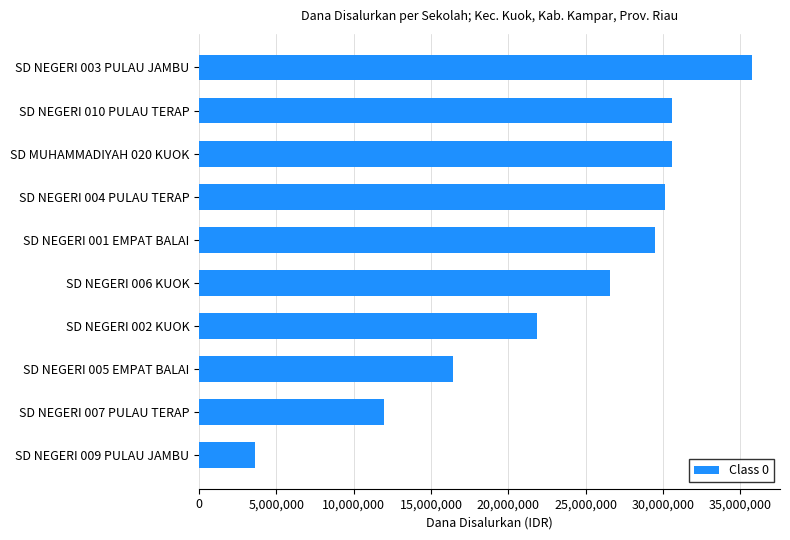

What is the difference between the maximum and second lowest values?

23850000